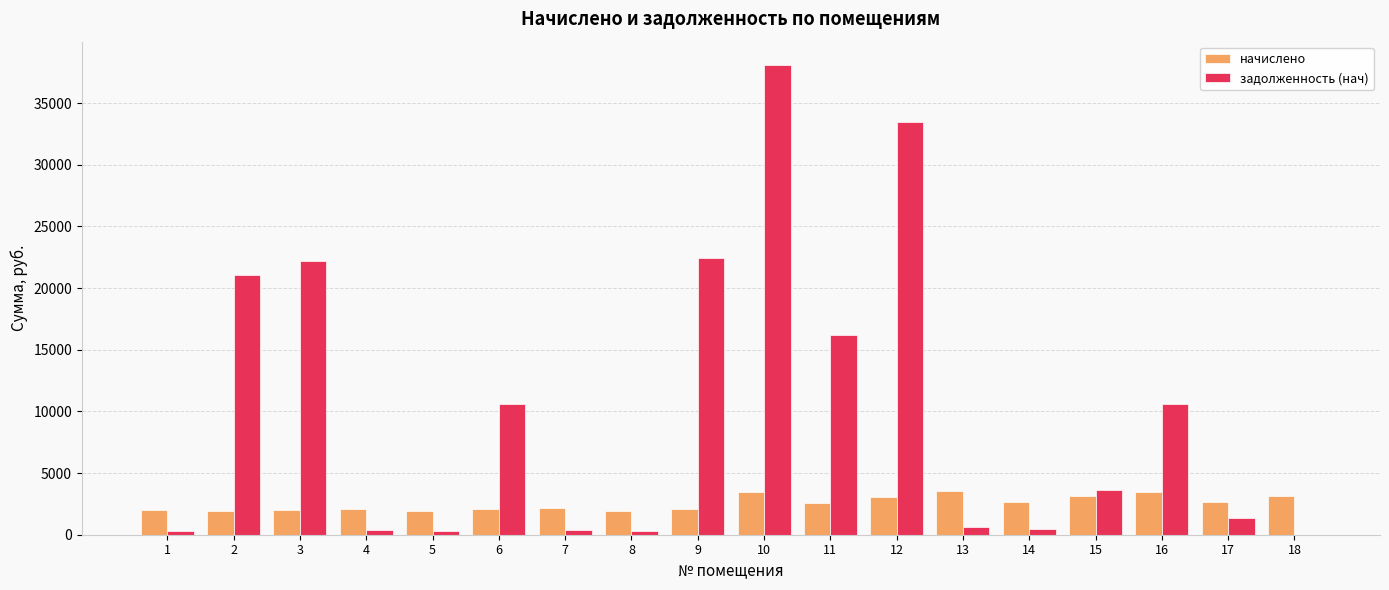

What are all the series names shown in the legend?

начислено, задолженность (нач)